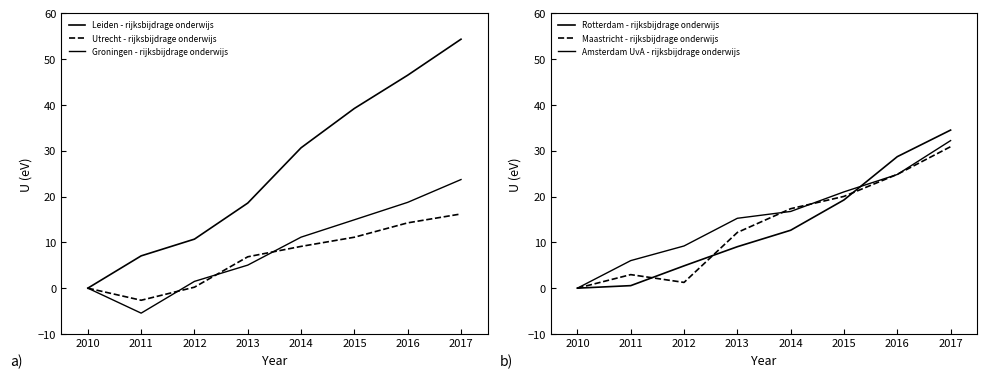

List the labels in order of Leiden - rijksbijdrage onderwijs value, largest first.

2017, 2016, 2015, 2014, 2013, 2012, 2011, 2010